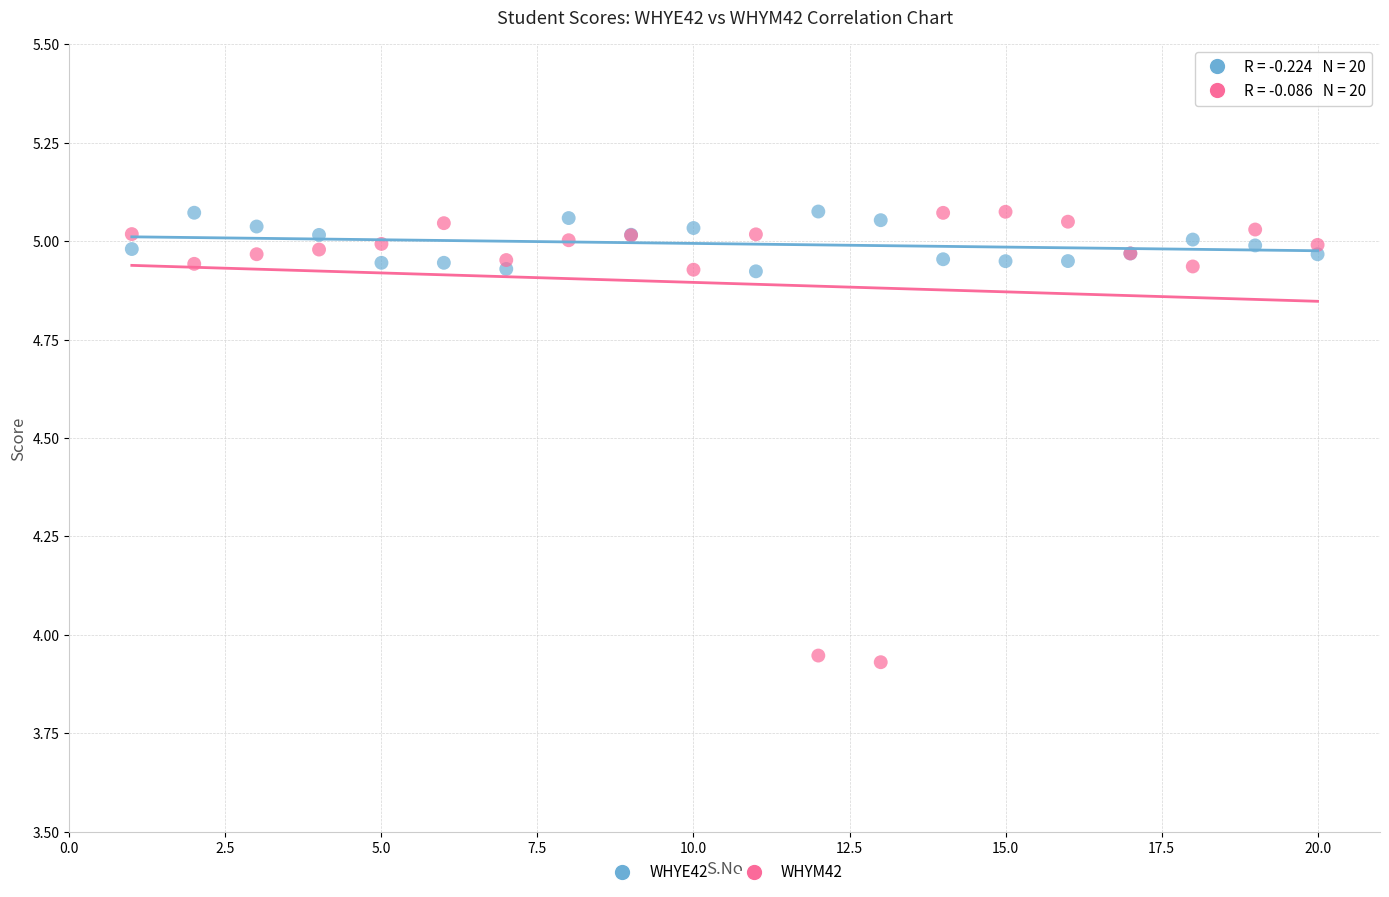

What is the X range (max minus min) for the scatter plot?

19.0